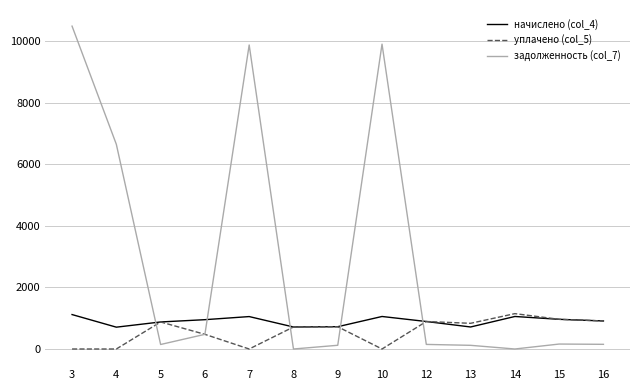

Between 3 and 9, which series saw the biggest shift?

задолженность (col_7)